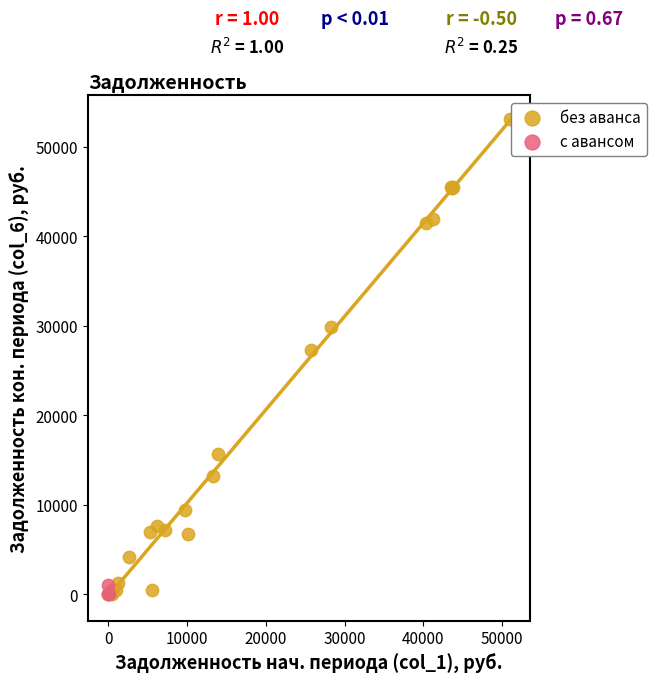

Which series has the largest Y range (max minus min)?

без аванса